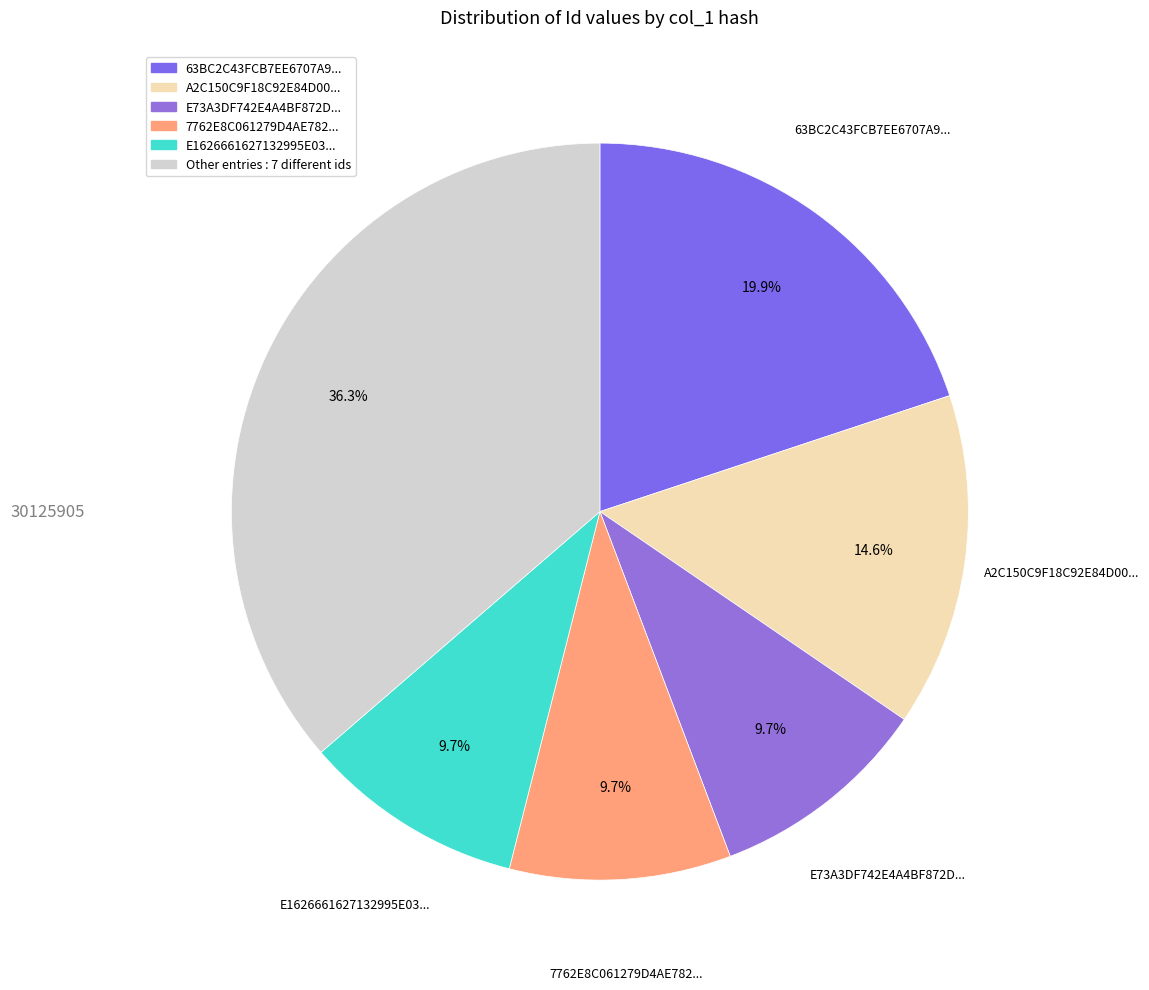

What is the largest slice in the pie chart?

63BC2C43FCB7EE6707A9369414093283